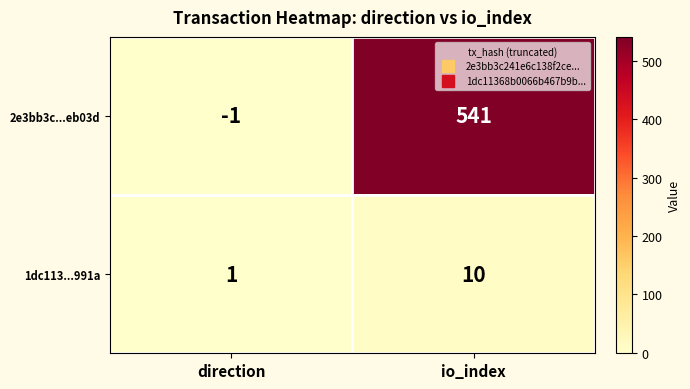

Rank the series by their maximum value, from lowest to highest.

1dc113...991a, 2e3bb3c...eb03d